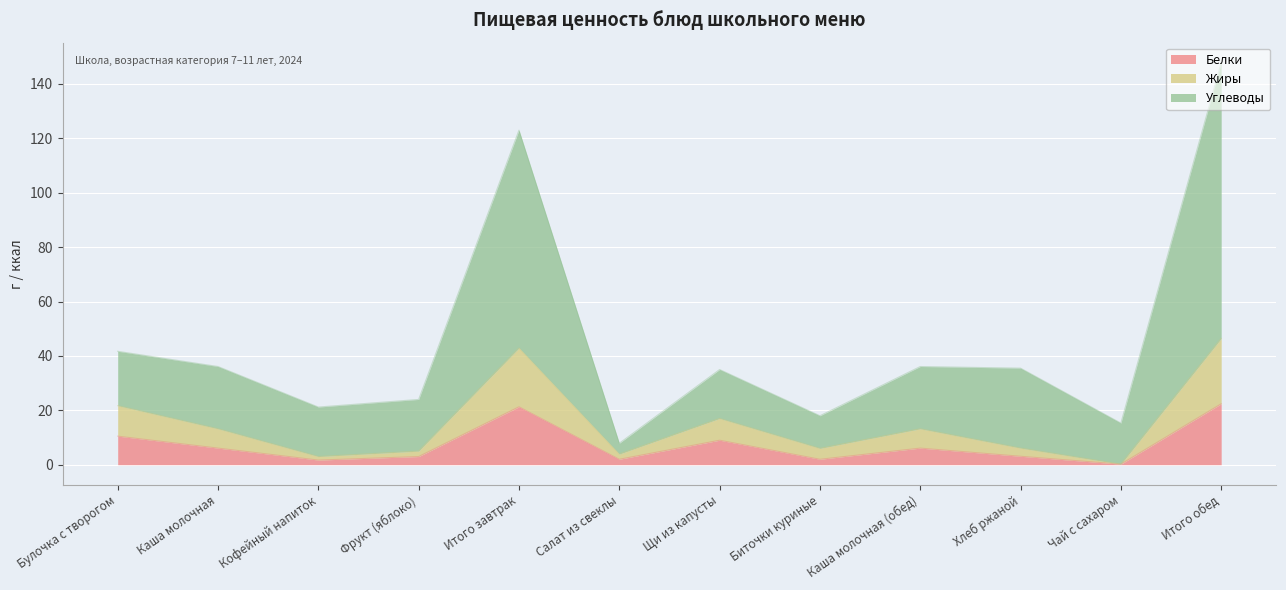

At which category is the sum across all series the highest?

Итого обед